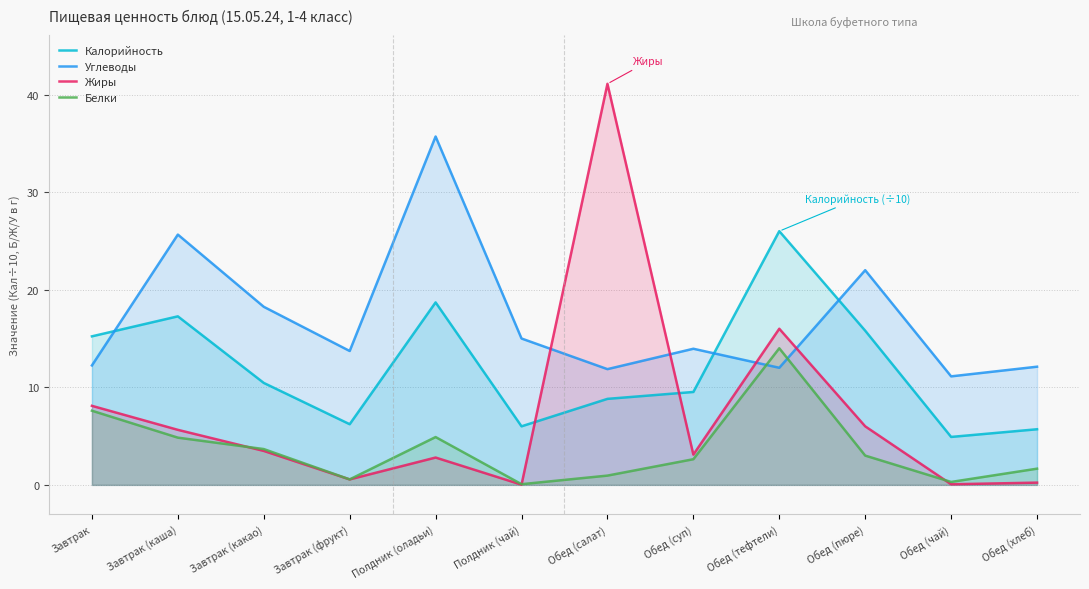

True or false: Жиры and Белки intersect in this chart.

True